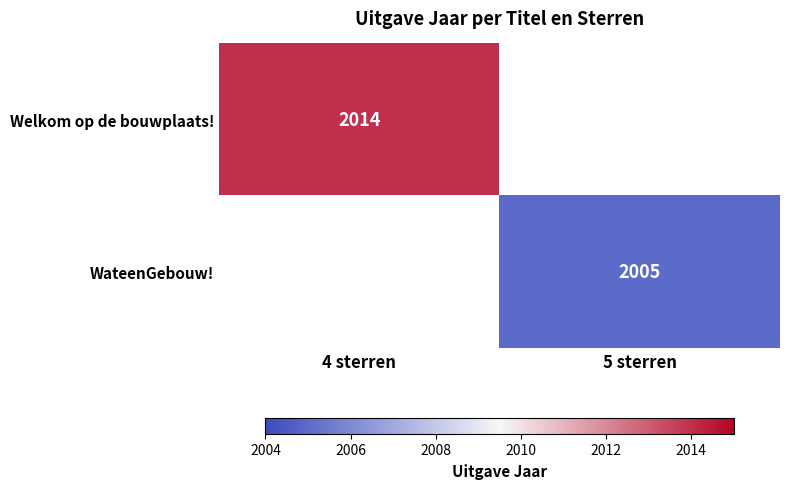

True or false: WateenGebouw! has a value of 2005 at 5 sterren.

True